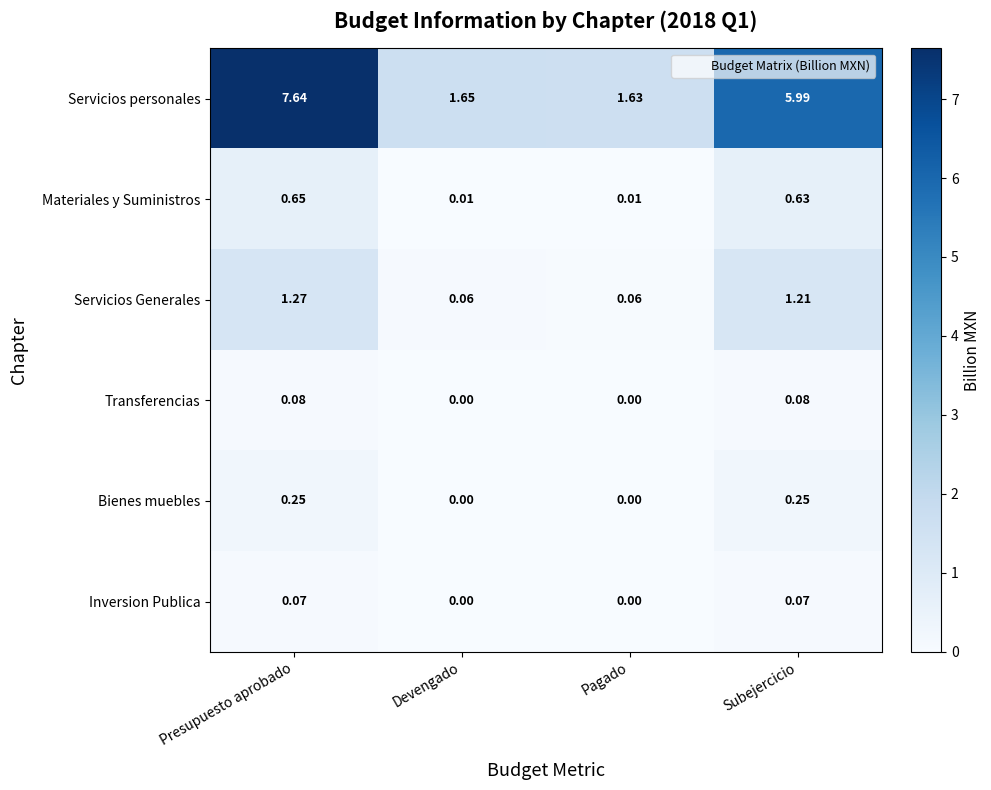

Rank the series at Presupuesto aprobado from highest to lowest value.

Servicios personales, Servicios Generales, Materiales y Suministros, Bienes muebles, Transferencias, Inversion Publica